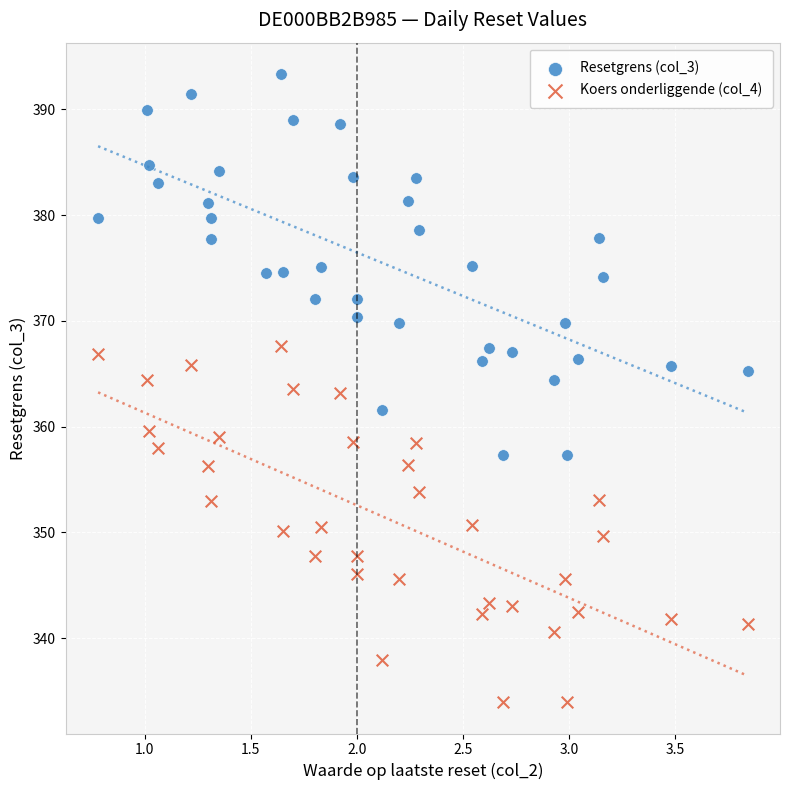

Which series contains the lowest Y value?

Koers onderliggende (col_4)